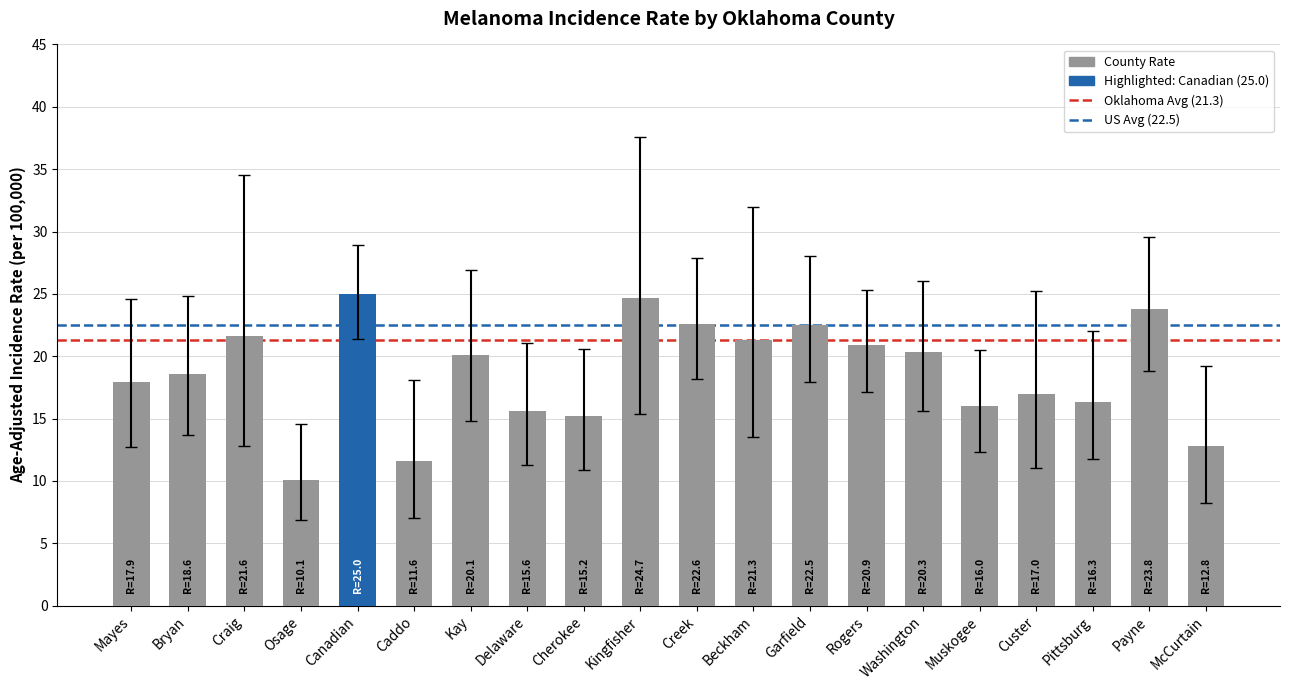

Is it true that the value at Bryan is 18.6?

True